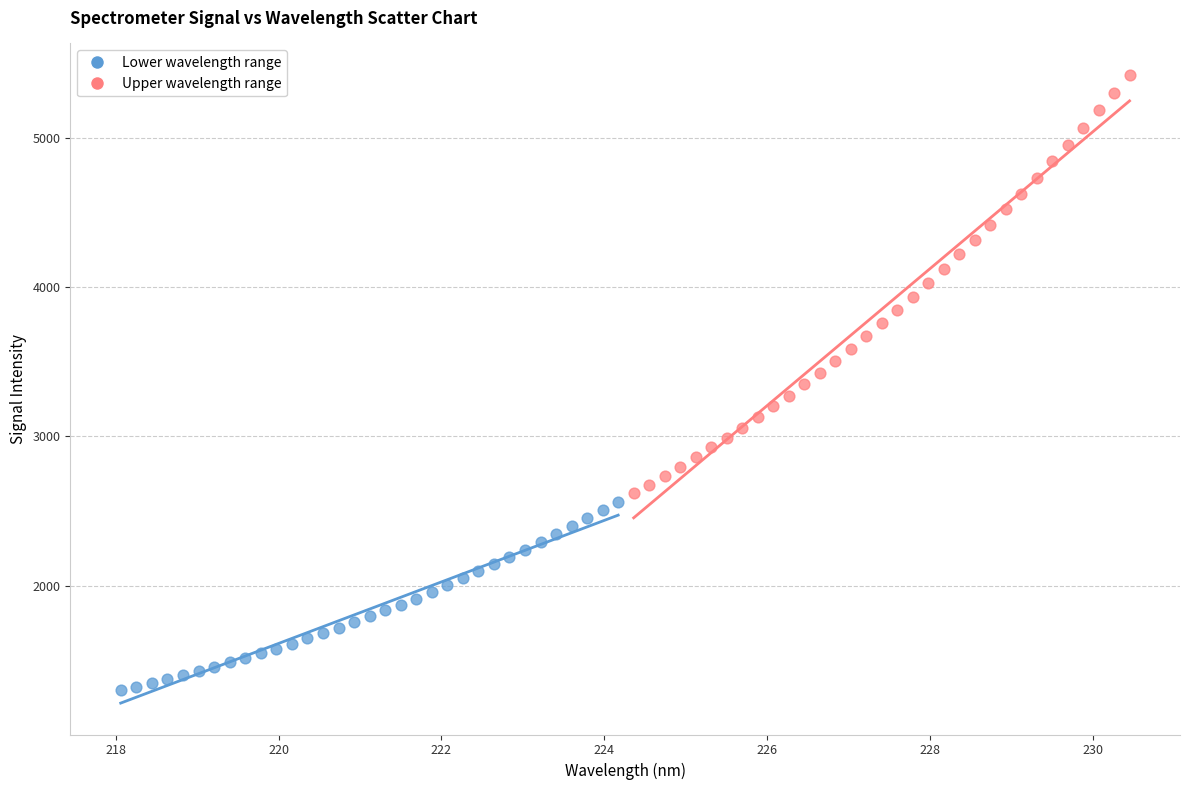

Which series has the largest Y range (max minus min)?

Upper wavelength range